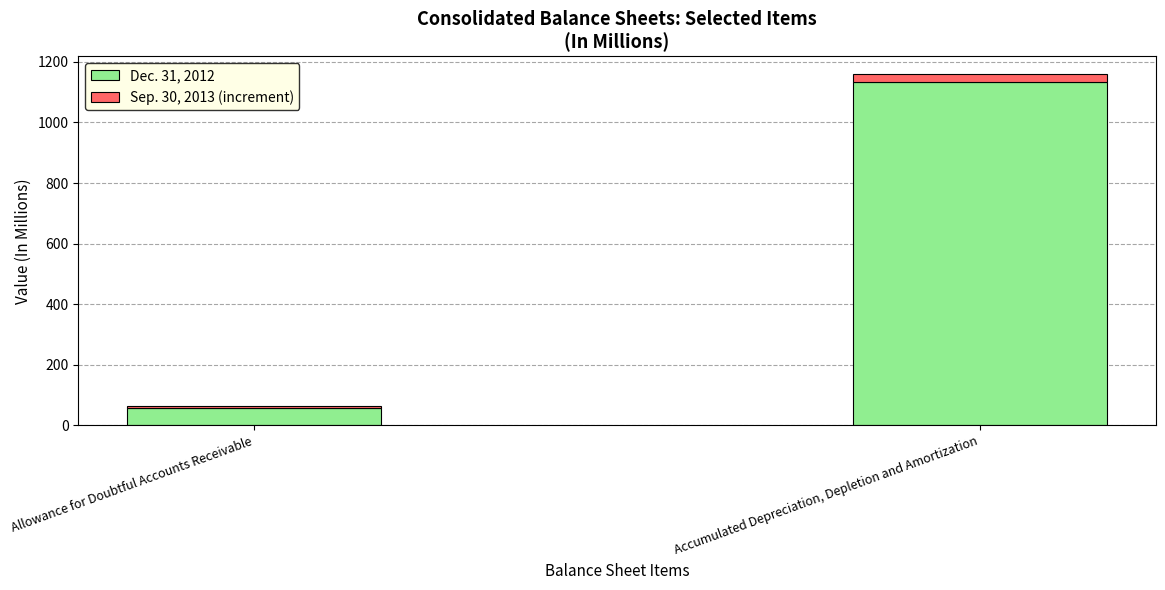

What is the sum of all Dec. 31, 2012 values?

1193.9